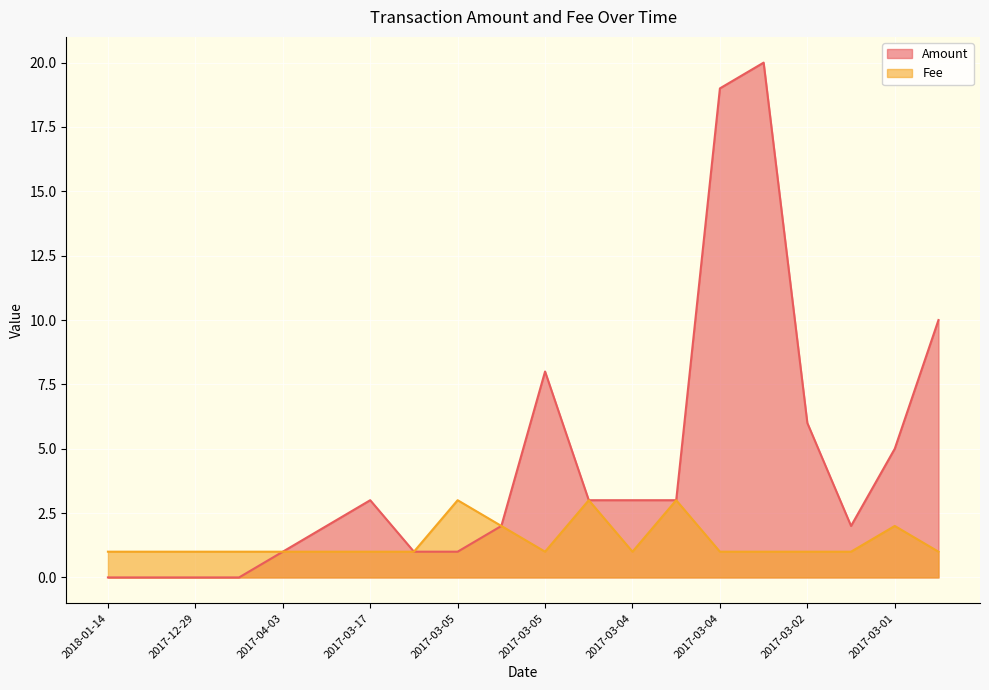

True or false: Fee has a value of 1.6 at 2017-03-04.

False